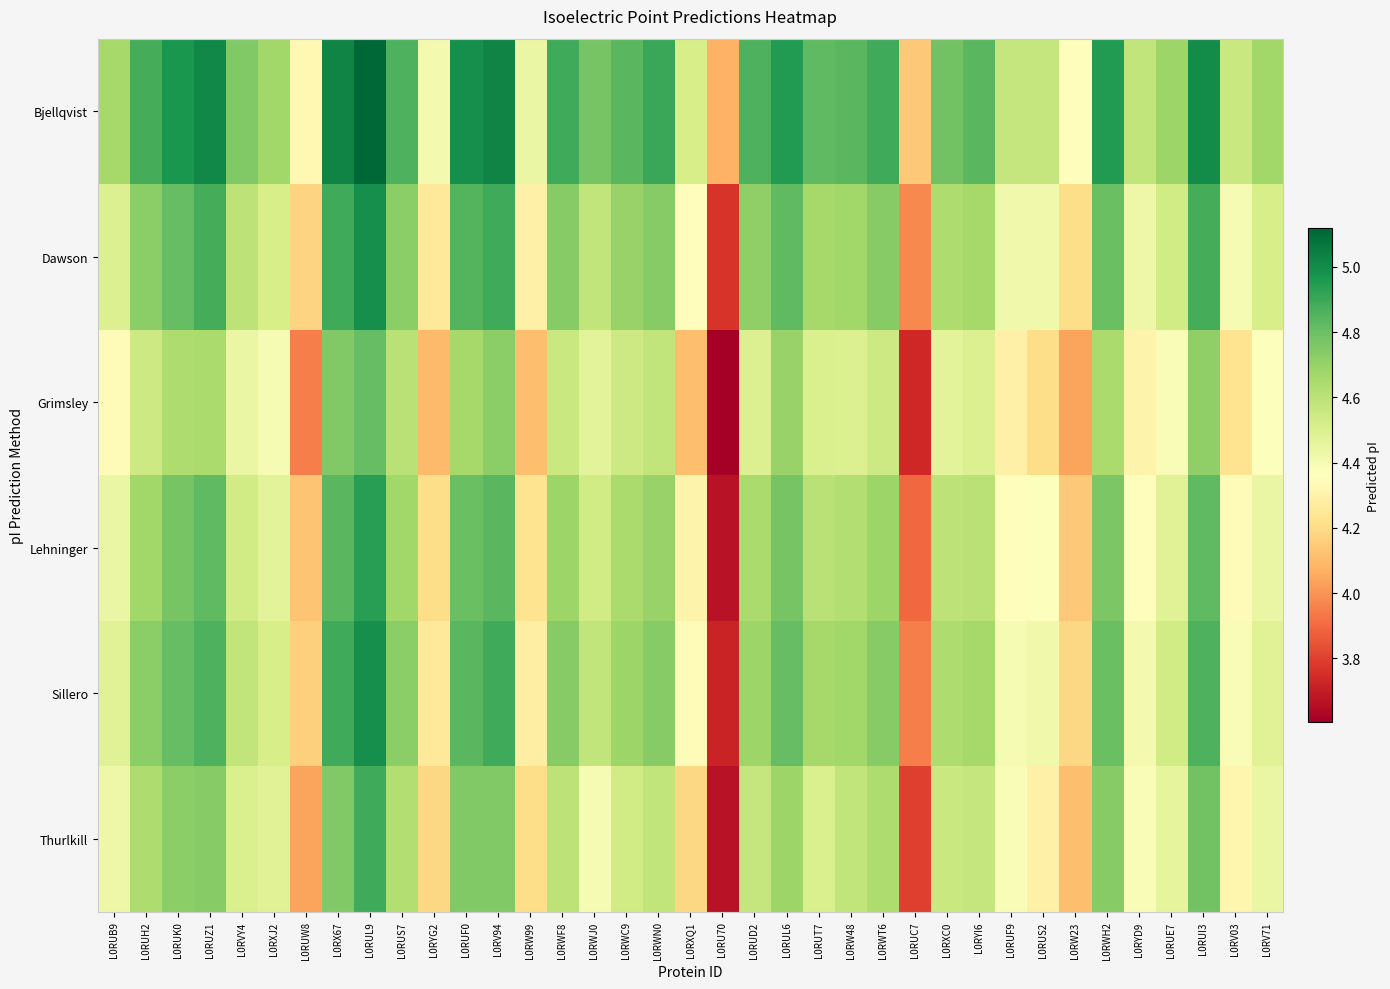

Reading left to right, what are all the values shown in this chart?

Bjellqvist: L0RUB9=4.7	L0RUH2=4.9	L0RUK0=5.0	L0RUZ1=5.0	L0RVY4=4.7	L0RXJ2=4.7	L0RUW8=4.3	L0RX67=5.0	L0RUL9=5.1	L0RUS7=4.9	L0RYG2=4.4	L0RUF0=5.0	L0RV94=5.0	L0RW99=4.4	L0RWF8=4.9	L0RWJ0=4.8	L0RWC9=4.8	L0RWN0=4.9	L0RXQ1=4.5	L0RU70=4.1	L0RUD2=4.9	L0RUL6=5.0	L0RUT7=4.8	L0RW48=4.8	L0RWT6=4.9	L0RUC7=4.1	L0RXC0=4.8	L0RYI6=4.8	L0RUF9=4.6	L0RUS2=4.6	L0RW23=4.4	L0RWH2=5.0	L0RYD9=4.6	L0RUE7=4.7	L0RUI3=5.0	L0RV03=4.6	L0RV71=4.7
Dawson: L0RUB9=4.5	L0RUH2=4.7	L0RUK0=4.8	L0RUZ1=4.9	L0RVY4=4.6	L0RXJ2=4.5	L0RUW8=4.2	L0RX67=4.9	L0RUL9=5.0	L0RUS7=4.7	L0RYG2=4.3	L0RUF0=4.9	L0RV94=4.9	L0RW99=4.3	L0RWF8=4.7	L0RWJ0=4.6	L0RWC9=4.7	L0RWN0=4.7	L0RXQ1=4.4	L0RU70=3.8	L0RUD2=4.7	L0RUL6=4.8	L0RUT7=4.7	L0RW48=4.7	L0RWT6=4.7	L0RUC7=4.0	L0RXC0=4.6	L0RYI6=4.7	L0RUF9=4.4	L0RUS2=4.4	L0RW23=4.2	L0RWH2=4.8	L0RYD9=4.4	L0RUE7=4.5	L0RUI3=4.9	L0RV03=4.4	L0RV71=4.5
Grimsley: L0RUB9=4.3	L0RUH2=4.5	L0RUK0=4.6	L0RUZ1=4.6	L0RVY4=4.4	L0RXJ2=4.4	L0RUW8=3.9	L0RX67=4.7	L0RUL9=4.8	L0RUS7=4.6	L0RYG2=4.1	L0RUF0=4.7	L0RV94=4.7	L0RW99=4.1	L0RWF8=4.6	L0RWJ0=4.5	L0RWC9=4.5	L0RWN0=4.6	L0RXQ1=4.1	L0RU70=3.6	L0RUD2=4.5	L0RUL6=4.7	L0RUT7=4.5	L0RW48=4.5	L0RWT6=4.5	L0RUC7=3.7	L0RXC0=4.5	L0RYI6=4.5	L0RUF9=4.3	L0RUS2=4.2	L0RW23=4.0	L0RWH2=4.6	L0RYD9=4.3	L0RUE7=4.4	L0RUI3=4.7	L0RV03=4.2	L0RV71=4.4
Lehninger: L0RUB9=4.4	L0RUH2=4.7	L0RUK0=4.8	L0RUZ1=4.8	L0RVY4=4.5	L0RXJ2=4.5	L0RUW8=4.1	L0RX67=4.8	L0RUL9=4.9	L0RUS7=4.7	L0RYG2=4.2	L0RUF0=4.8	L0RV94=4.8	L0RW99=4.2	L0RWF8=4.7	L0RWJ0=4.5	L0RWC9=4.6	L0RWN0=4.7	L0RXQ1=4.3	L0RU70=3.7	L0RUD2=4.6	L0RUL6=4.8	L0RUT7=4.6	L0RW48=4.6	L0RWT6=4.7	L0RUC7=3.9	L0RXC0=4.6	L0RYI6=4.6	L0RUF9=4.4	L0RUS2=4.4	L0RW23=4.1	L0RWH2=4.8	L0RYD9=4.4	L0RUE7=4.5	L0RUI3=4.8	L0RV03=4.3	L0RV71=4.4
Sillero: L0RUB9=4.5	L0RUH2=4.7	L0RUK0=4.8	L0RUZ1=4.9	L0RVY4=4.6	L0RXJ2=4.5	L0RUW8=4.2	L0RX67=4.9	L0RUL9=5.0	L0RUS7=4.7	L0RYG2=4.3	L0RUF0=4.8	L0RV94=4.9	L0RW99=4.3	L0RWF8=4.7	L0RWJ0=4.6	L0RWC9=4.7	L0RWN0=4.7	L0RXQ1=4.3	L0RU70=3.7	L0RUD2=4.7	L0RUL6=4.8	L0RUT7=4.7	L0RW48=4.7	L0RWT6=4.7	L0RUC7=3.9	L0RXC0=4.6	L0RYI6=4.7	L0RUF9=4.4	L0RUS2=4.4	L0RW23=4.2	L0RWH2=4.8	L0RYD9=4.4	L0RUE7=4.5	L0RUI3=4.9	L0RV03=4.4	L0RV71=4.5
Thurlkill: L0RUB9=4.4	L0RUH2=4.6	L0RUK0=4.7	L0RUZ1=4.7	L0RVY4=4.5	L0RXJ2=4.5	L0RUW8=4.0	L0RX67=4.7	L0RUL9=4.9	L0RUS7=4.6	L0RYG2=4.2	L0RUF0=4.7	L0RV94=4.7	L0RW99=4.2	L0RWF8=4.6	L0RWJ0=4.4	L0RWC9=4.5	L0RWN0=4.6	L0RXQ1=4.2	L0RU70=3.7	L0RUD2=4.6	L0RUL6=4.7	L0RUT7=4.5	L0RW48=4.6	L0RWT6=4.6	L0RUC7=3.8	L0RXC0=4.6	L0RYI6=4.6	L0RUF9=4.4	L0RUS2=4.3	L0RW23=4.1	L0RWH2=4.7	L0RYD9=4.4	L0RUE7=4.5	L0RUI3=4.8	L0RV03=4.3	L0RV71=4.4